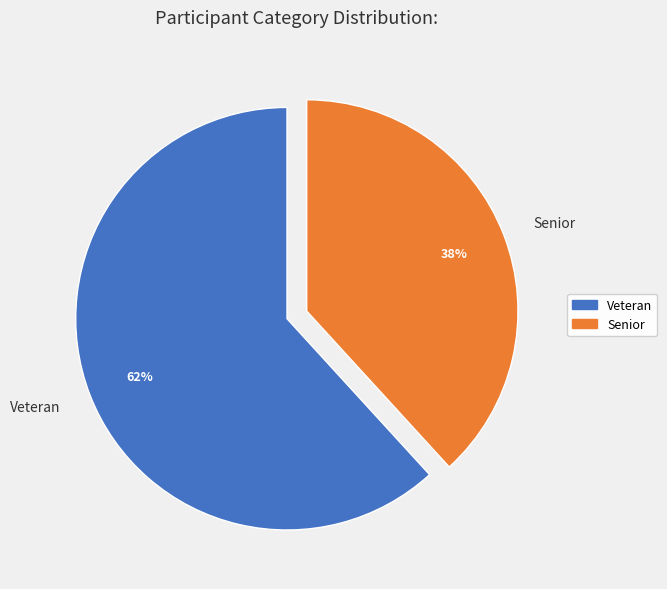

Is the sum of Senior and Veteran greater than half?

Yes